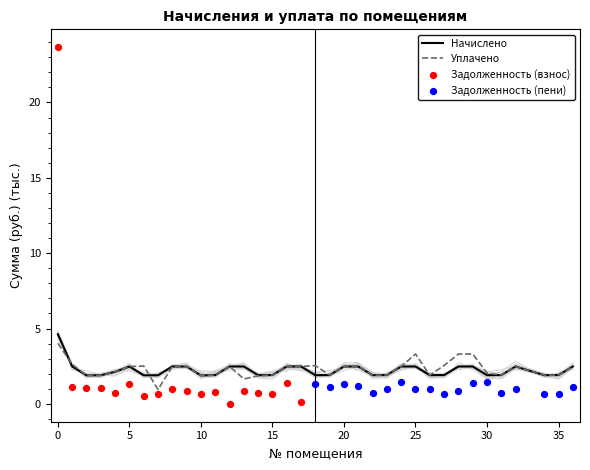

What is the minimum value for Начислено?

1.9